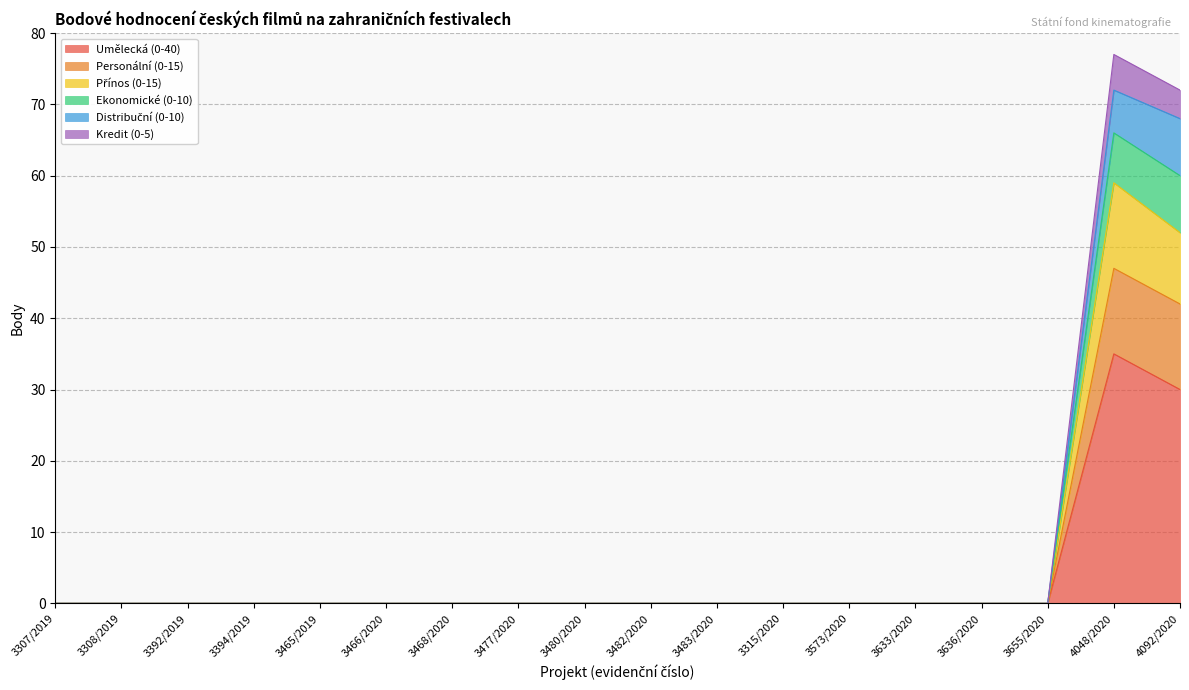

The value of Umělecká (0-40) at 3483/2020 is -16. True or false?

False